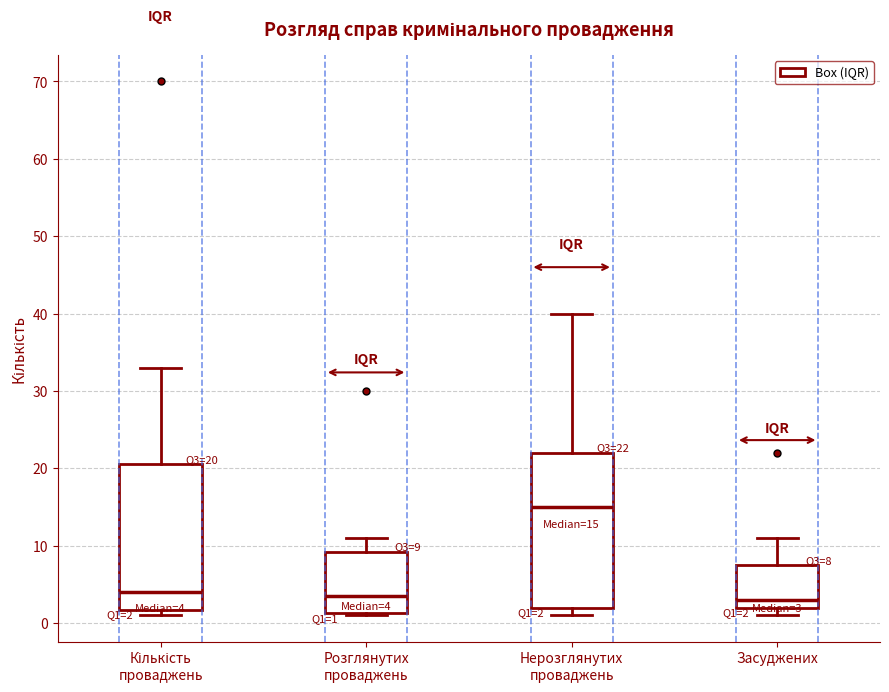

Comparing the boxes themselves (not the whiskers), which one is the tallest?

Нерозглянутих проваджень